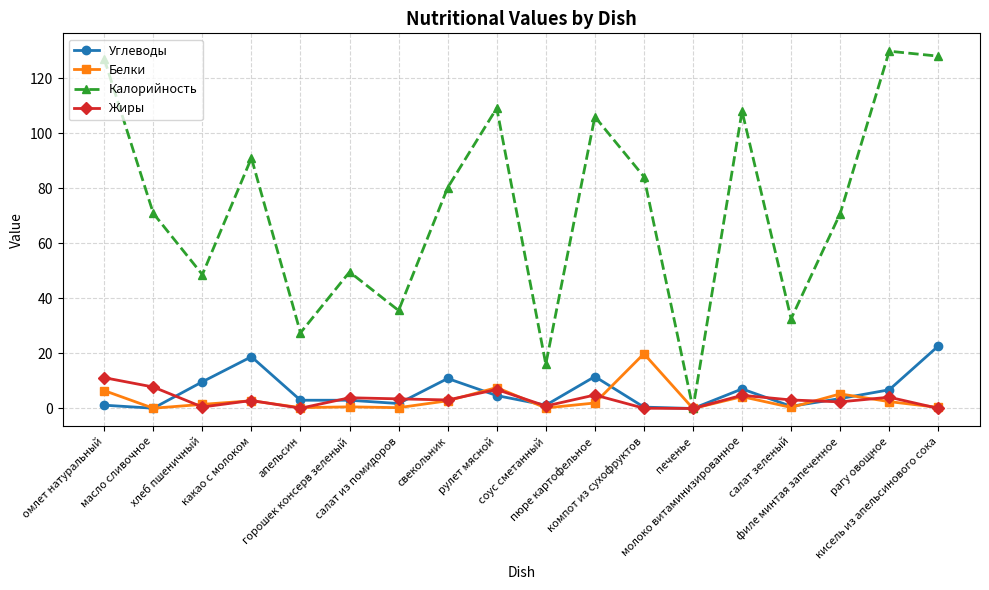

True or false: Углеводы and Белки cross at least once.

True